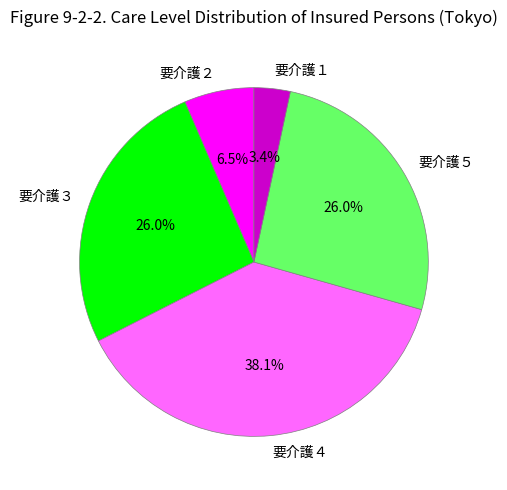

Does 要介護３ account for over 50% of the chart?

No